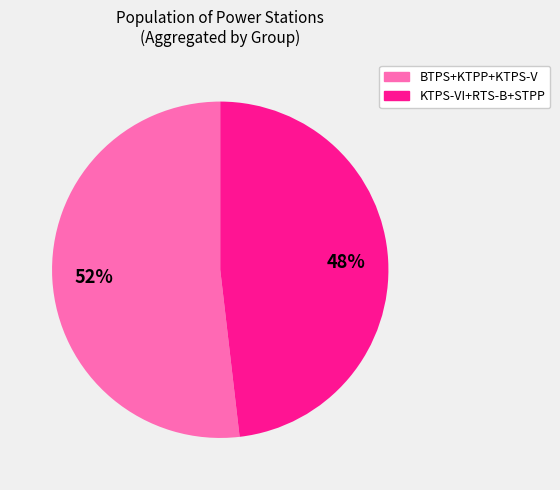

Approximately how many times larger is the value at KTPS-VI+RTS-B+STPP compared to BTPS+KTPP+KTPS-V?

0.9